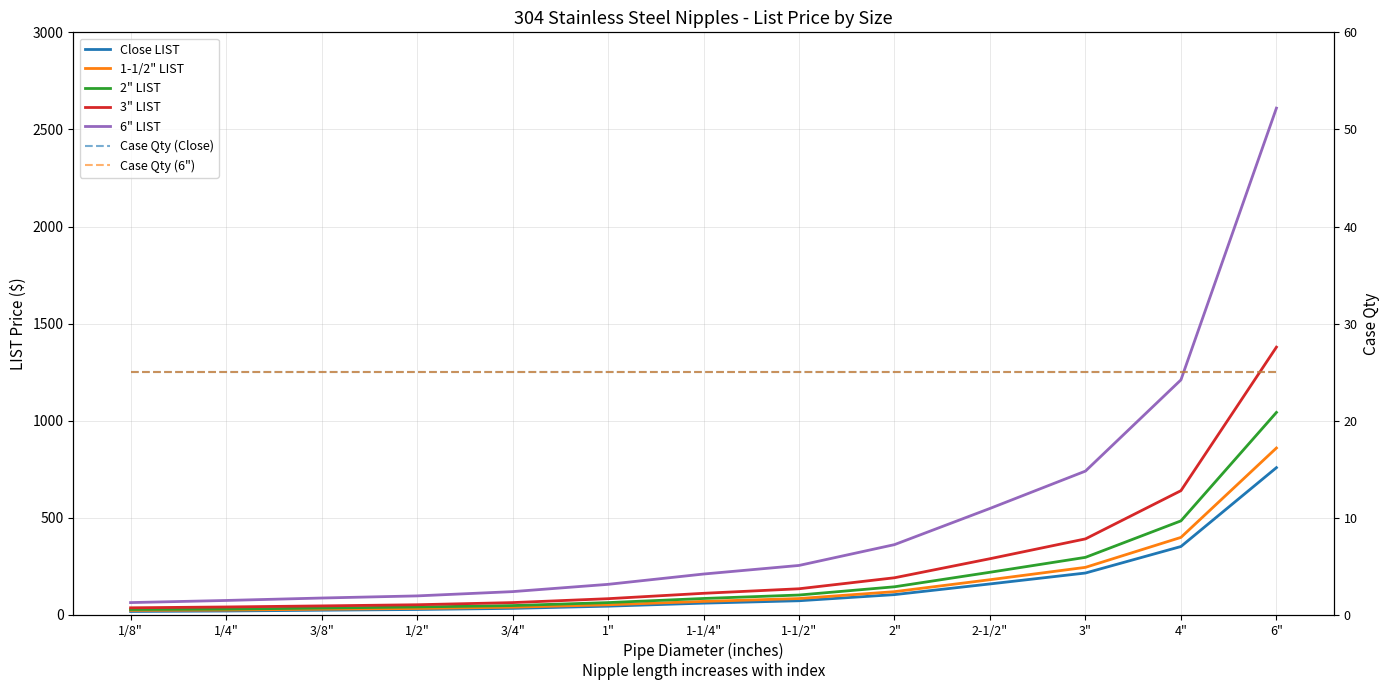

Reading left to right, what are all the values shown in this chart?

Close LIST: 1/8"=17.8	1/4"=20.0	3/8"=24.1	1/2"=28.0	3/4"=33.7	1"=45.0	1-1/4"=60.5	1-1/2"=72.9	2"=104.4	2-1/2"=159.5	3"=215.7	4"=352.2	6"=758.3
1-1/2" LIST: 1/8"=23.3	1/4"=24.9	3/8"=29.3	1/2"=33.1	3/4"=39.7	1"=52.2	1-1/4"=69.5	1-1/2"=84.2	2"=119.7	2-1/2"=181.2	3"=244.9	4"=399.1	6"=859.5
2" LIST: 1/8"=27.8	1/4"=29.9	3/8"=35.4	1/2"=40.9	3/4"=48.1	1"=63.4	1-1/4"=84.5	1-1/2"=102.3	2"=144.8	2-1/2"=219.6	3"=296.3	4"=484.2	6"=1042.7
3" LIST: 1/8"=36.5	1/4"=40.9	3/8"=46.4	1/2"=52.3	3/4"=63.4	1"=83.5	1-1/4"=111.2	1-1/2"=134.6	2"=191.2	2-1/2"=289.3	3"=391.4	4"=639.8	6"=1378.9
6" LIST: 1/8"=63.4	1/4"=74.4	3/8"=86.9	1/2"=97.9	3/4"=119.9	1"=157.3	1-1/4"=210.4	1-1/2"=254.7	2"=361.9	2-1/2"=548.2	3"=740.6	4"=1210.3	6"=2609.8